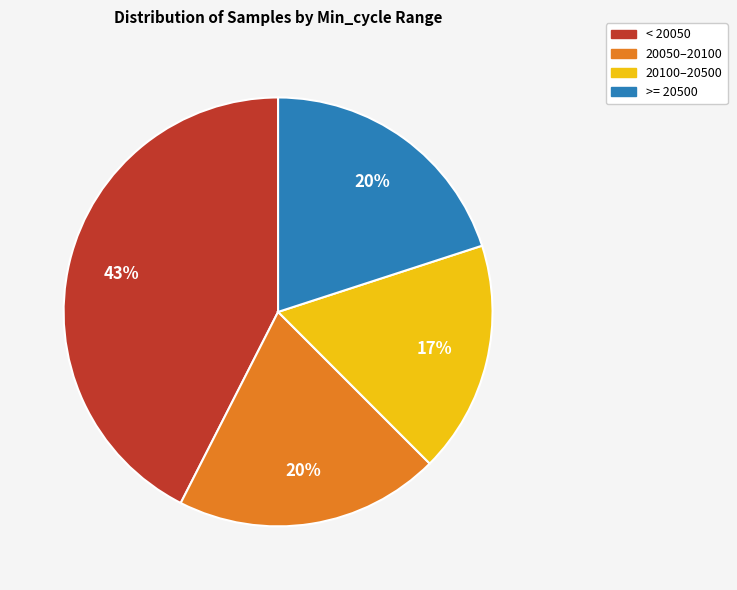

Is there any slice that represents more than half of the pie?

No